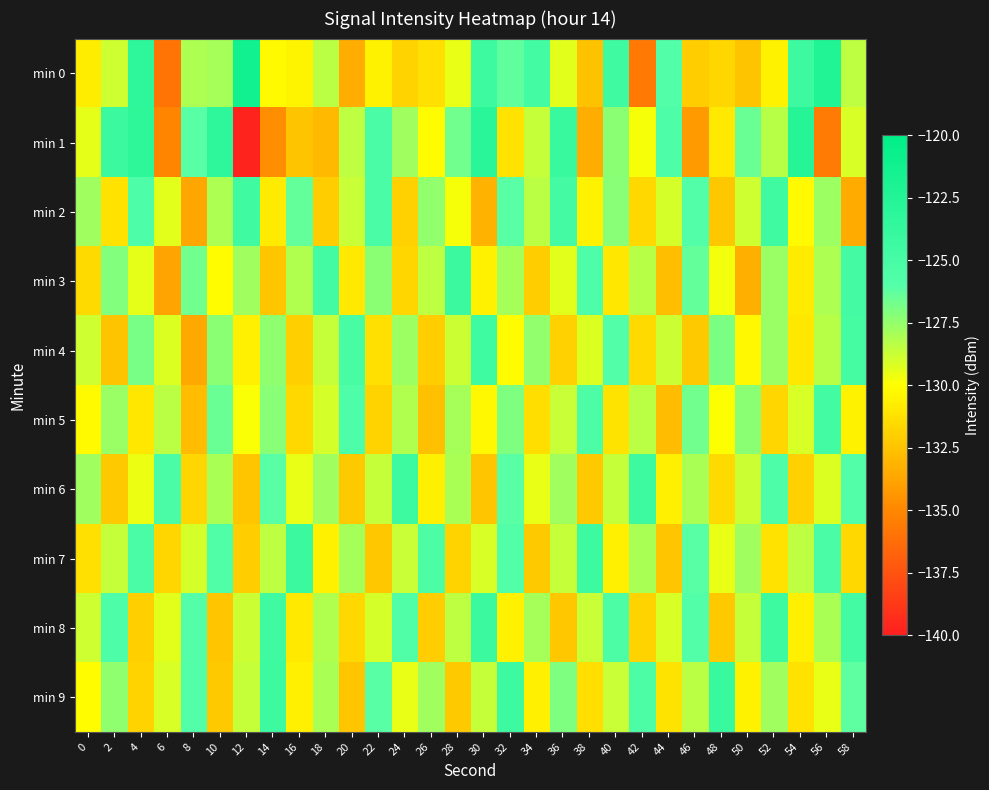

Reading right to left, transcribe all the data shown in this chart.

min 0: 58=-128.4	56=-122.3	54=-124.3	52=-130.5	50=-132.5	48=-131.7	46=-132.1	44=-125.8	42=-135.6	40=-124.5	38=-132.5	36=-129.3	34=-124.7	32=-126.3	30=-124.4	28=-129.5	26=-131.3	24=-131.8	22=-130.5	20=-133.4	18=-128.4	16=-130.4	14=-130.2	12=-121.4	10=-127.9	8=-128.1	6=-135.9	4=-123.2	2=-128.9	0=-130.7
min 1: 58=-129.1	56=-135.6	54=-122.7	52=-128.3	50=-126.5	48=-130.9	46=-134.2	44=-125.6	42=-129.8	40=-127.3	38=-133.4	36=-124.1	34=-128.6	32=-131.2	30=-122.9	28=-126.7	26=-130.1	24=-127.8	22=-125.3	20=-128.5	18=-132.8	16=-132.5	14=-134.7	12=-139.8	10=-123.3	8=-126.2	6=-135.1	4=-123.3	2=-124.2	0=-129.4
min 2: 58=-133.5	56=-127.7	54=-130.2	52=-124.6	50=-128.9	48=-132.3	46=-125.8	44=-129.0	42=-131.6	40=-127.2	38=-130.5	36=-124.9	34=-128.4	32=-126.1	30=-133.2	28=-129.8	26=-127.5	24=-131.9	22=-125.3	20=-128.7	18=-132.1	16=-126.4	14=-130.8	12=-124.5	10=-128.1	8=-133.7	6=-129.3	4=-125.6	2=-131.2	0=-127.8
min 3: 58=-124.9	56=-128.1	54=-130.8	52=-127.6	50=-133.3	48=-129.7	46=-126.4	44=-132.7	42=-128.3	40=-131.0	38=-125.6	36=-129.3	34=-132.1	32=-127.9	30=-130.6	28=-124.2	26=-128.5	24=-131.7	22=-127.3	20=-130.9	18=-124.7	16=-128.2	14=-132.4	12=-127.8	10=-130.1	8=-126.7	6=-133.8	4=-129.4	2=-127.1	0=-131.5
min 4: 58=-125.0	56=-128.3	54=-131.0	52=-127.6	50=-130.3	48=-126.9	46=-132.2	44=-128.8	42=-131.5	40=-125.8	38=-129.2	36=-131.9	34=-127.5	32=-130.1	30=-124.4	28=-128.8	26=-132.1	24=-127.7	22=-131.3	20=-125.1	18=-128.6	16=-132.0	14=-127.4	12=-130.7	10=-127.3	8=-133.6	6=-129.2	4=-126.8	2=-132.5	0=-128.9
min 5: 58=-130.5	56=-124.8	54=-129.1	52=-131.7	50=-127.3	48=-130.0	46=-126.7	44=-132.8	42=-128.4	40=-131.1	38=-125.4	36=-128.7	34=-131.4	32=-127.0	30=-130.3	28=-127.9	26=-132.6	24=-128.2	22=-131.8	20=-125.5	18=-129.0	16=-131.6	14=-127.2	12=-129.9	10=-126.5	8=-132.8	6=-128.4	4=-131.0	2=-127.6	0=-130.2
min 6: 58=-125.9	56=-129.2	54=-131.9	52=-125.5	50=-128.8	48=-131.5	46=-128.0	44=-130.7	42=-124.3	40=-128.6	38=-132.2	36=-127.8	34=-129.5	32=-126.1	30=-132.4	28=-128.0	26=-130.7	24=-124.3	22=-128.6	20=-132.2	18=-127.8	16=-129.5	14=-126.1	12=-132.4	10=-128.0	8=-131.7	6=-125.3	4=-129.6	2=-132.2	0=-127.8
min 7: 58=-131.6	56=-125.2	54=-128.5	52=-131.2	50=-127.8	48=-129.5	46=-126.1	44=-132.4	42=-128.0	40=-130.7	38=-124.3	36=-128.6	34=-132.2	32=-125.8	30=-129.1	28=-131.8	26=-125.4	24=-128.7	22=-132.3	20=-127.9	18=-130.6	16=-124.2	14=-128.5	12=-132.1	10=-125.7	8=-129.0	6=-131.7	4=-125.3	2=-128.6	0=-131.3
min 8: 58=-124.7	56=-128.0	54=-130.7	52=-124.3	50=-128.6	48=-132.2	46=-125.8	44=-129.1	42=-131.8	40=-125.4	38=-128.7	36=-132.3	34=-127.9	32=-130.6	30=-124.2	28=-128.5	26=-132.1	24=-125.7	22=-129.0	20=-131.6	18=-128.2	16=-130.9	14=-124.5	12=-128.8	10=-132.4	8=-126.0	6=-129.3	4=-132.0	2=-125.6	0=-128.9
min 9: 58=-126.2	56=-129.5	54=-131.2	52=-127.8	50=-130.5	48=-124.1	46=-128.4	44=-131.1	42=-125.4	40=-128.7	38=-131.4	36=-127.0	34=-130.7	32=-124.3	30=-128.6	28=-132.2	26=-127.8	24=-129.5	22=-126.1	20=-132.4	18=-128.0	16=-130.7	14=-124.3	12=-128.6	10=-132.2	8=-125.8	6=-129.1	4=-131.8	2=-127.4	0=-130.1